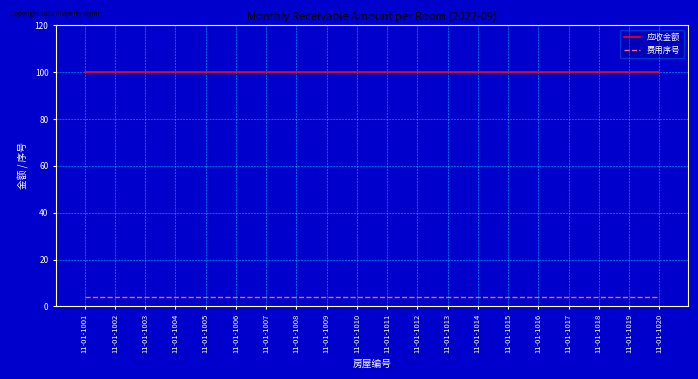

What is the greatest value displayed?

100